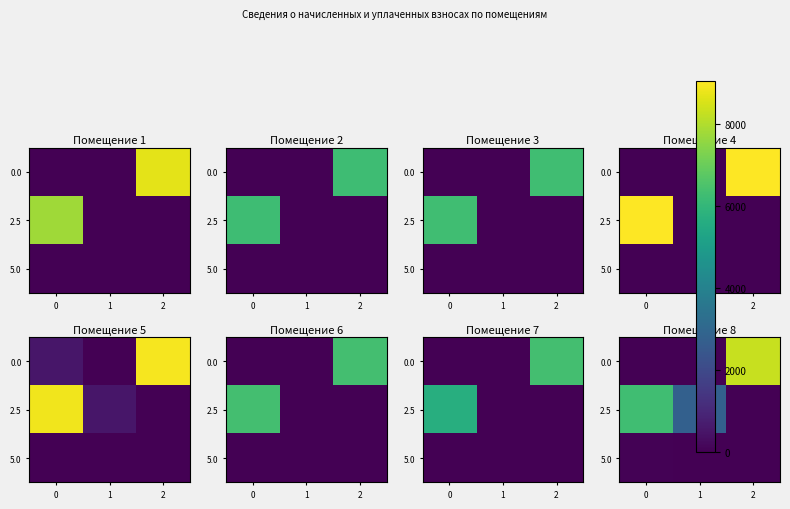

At 0, list the series in order from smallest to largest.

0.0, 5.0, 2.5